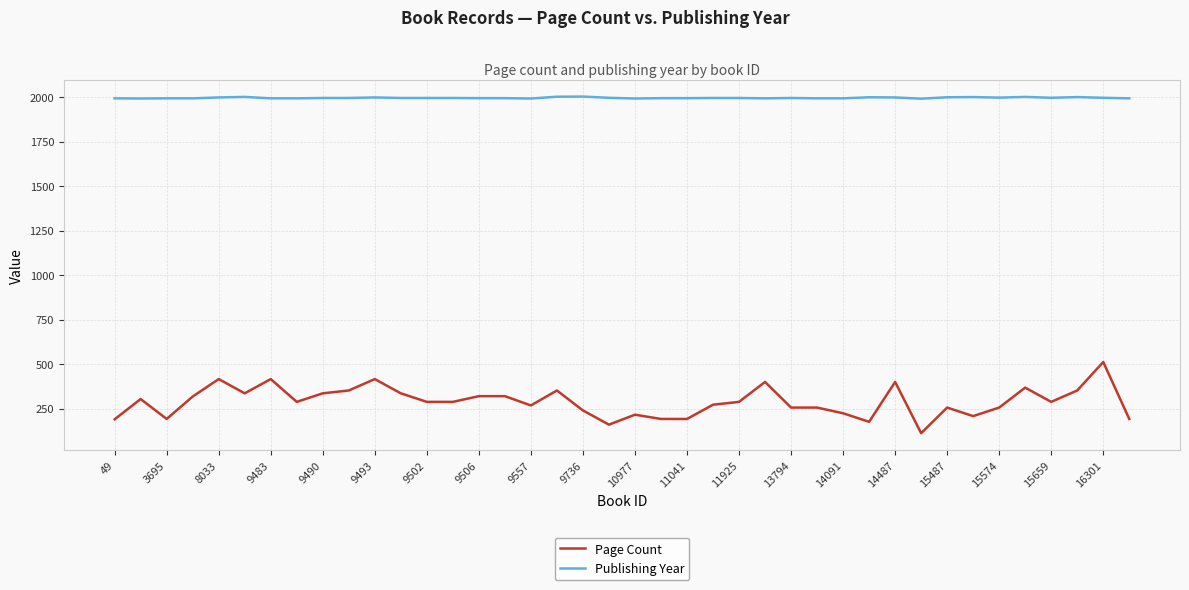

What are all the series names shown in the legend?

Page Count, Publishing Year